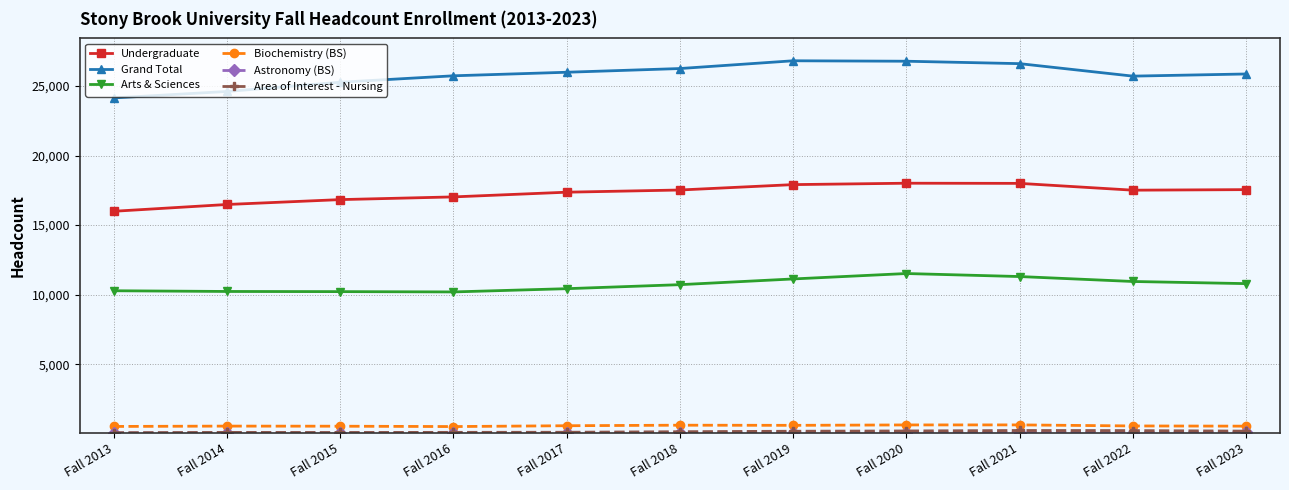

Between Fall 2014 and Fall 2018, which series saw the biggest shift?

Grand Total